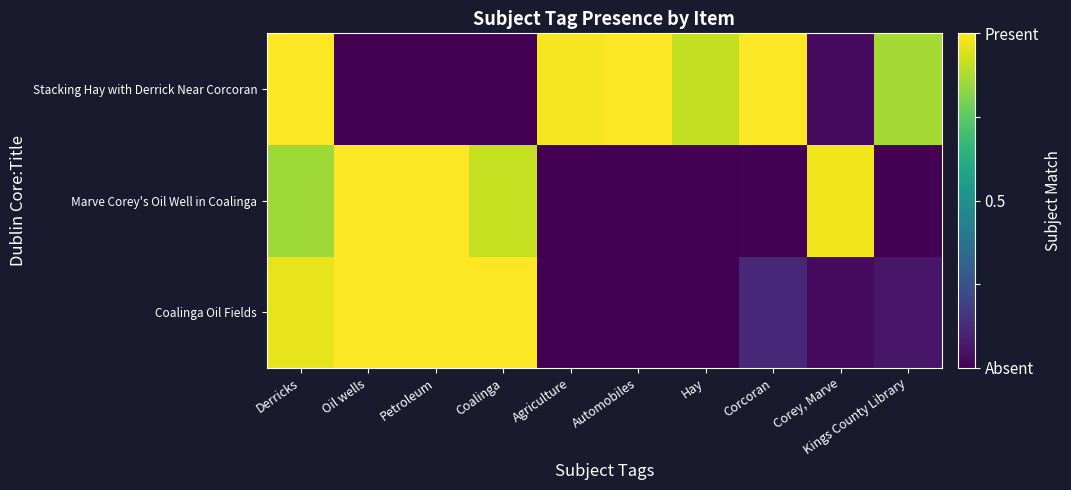

At how many categories does at least one series exceed 0?

10